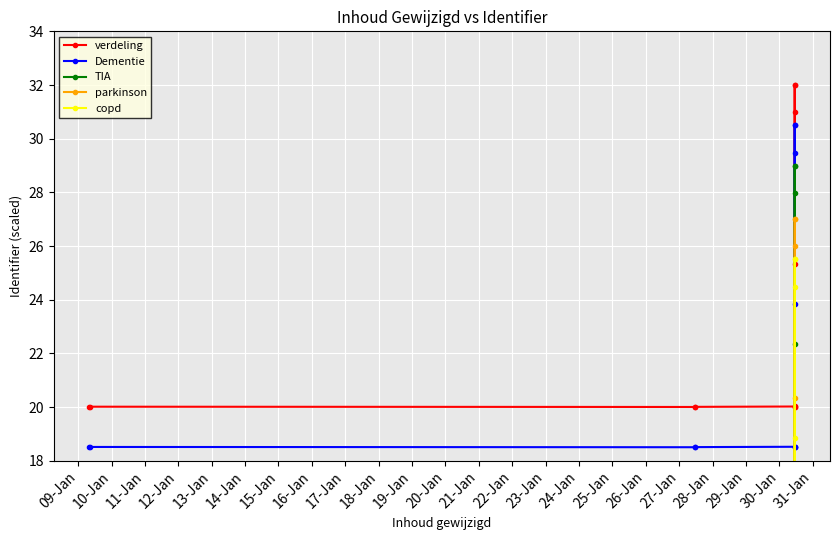

What is the value of the verdeling point at the 6th from the left?

20.0